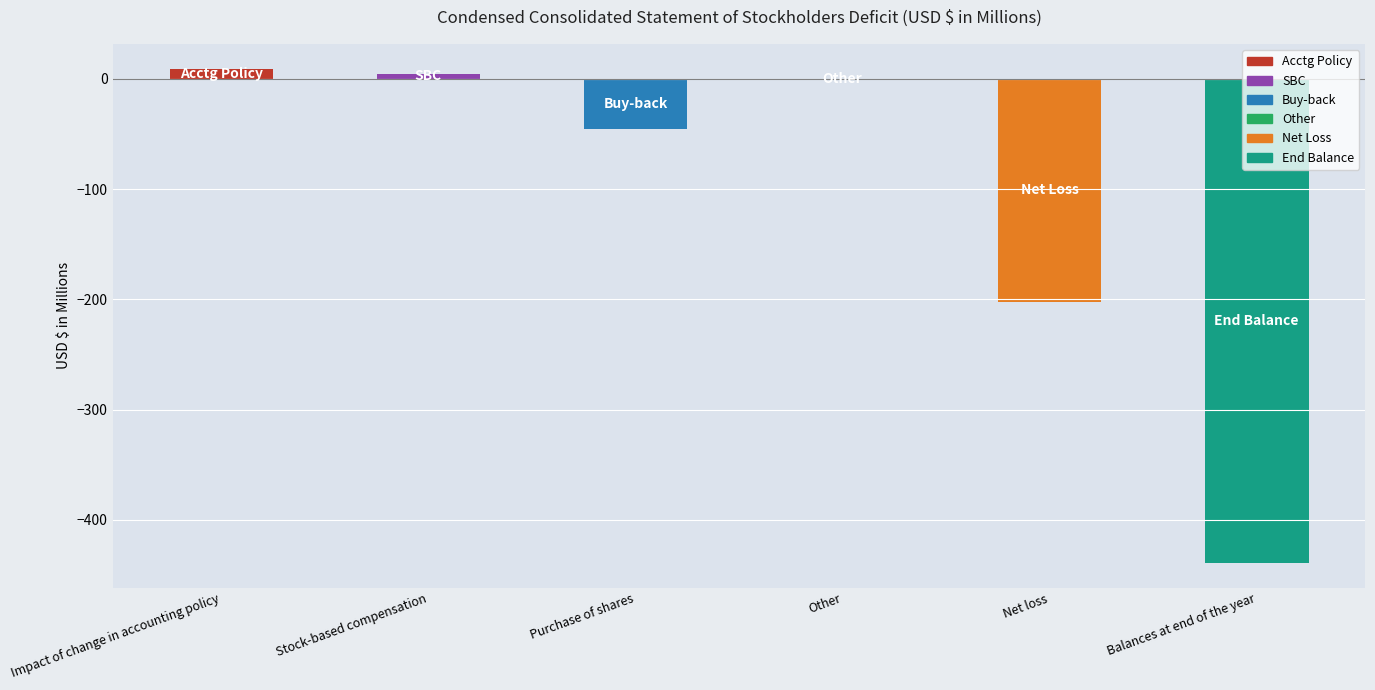

True or false: the data shows -45.2 at Purchase of shares.

True